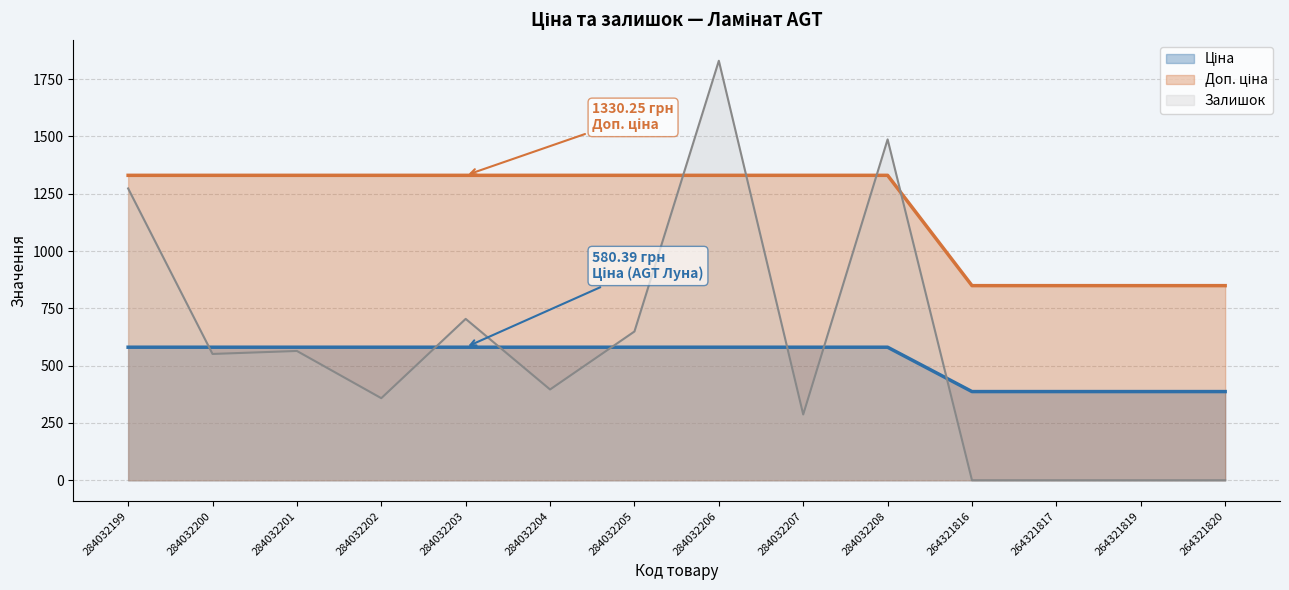

What is the difference between the second highest and second lowest values in the Ціна series?

193.5